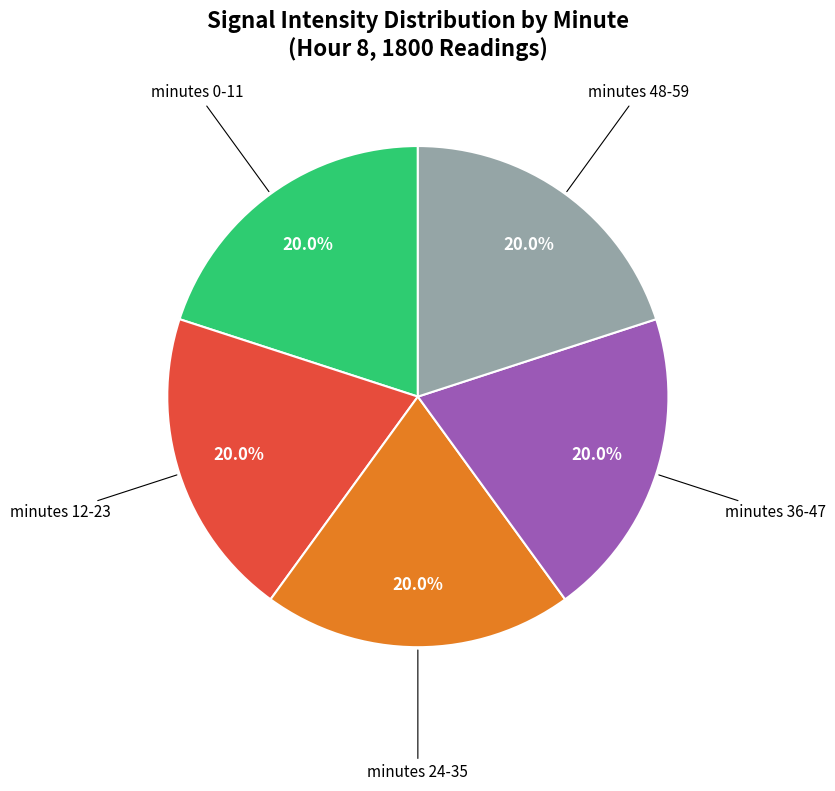

Is there any slice that represents more than half of the pie?

No